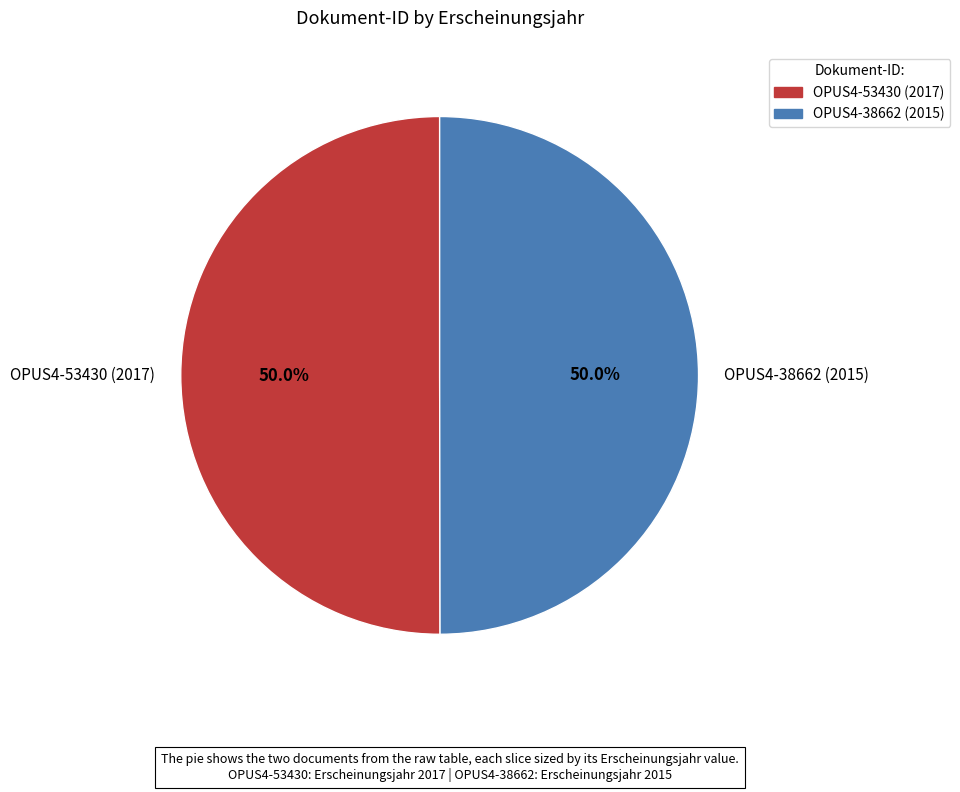

Count the number of slices in the pie.

2